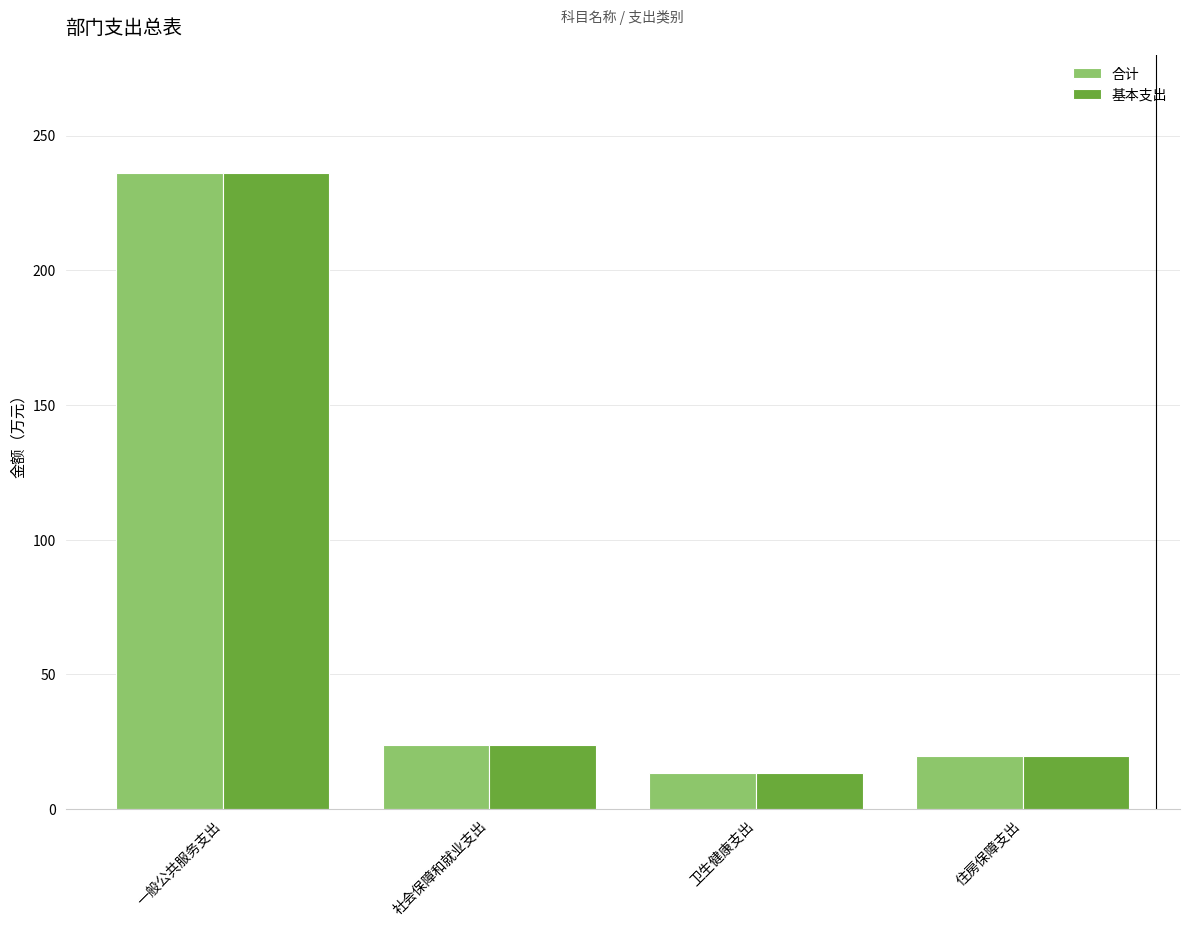

Is the value of 基本支出 at 住房保障支出 greater than the value of 合计 at 一般公共服务支出?

No